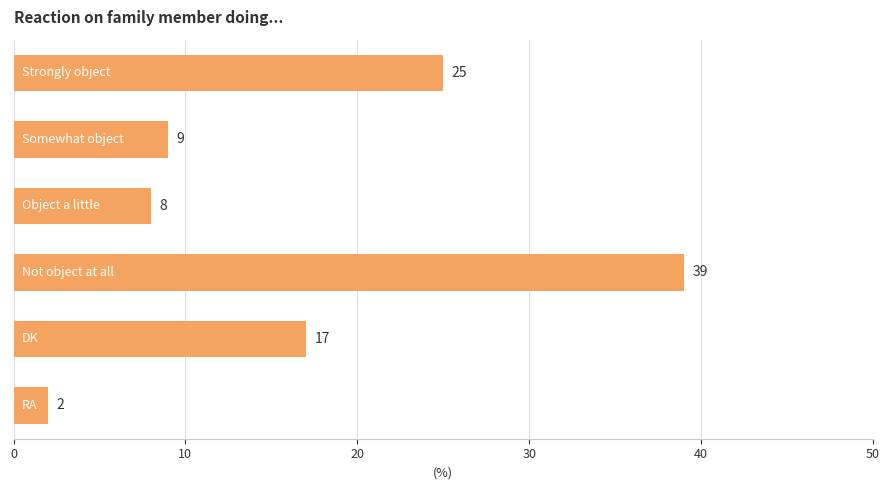

Reading top to bottom, extract all data points from this chart.

25	9	8	39	17	2